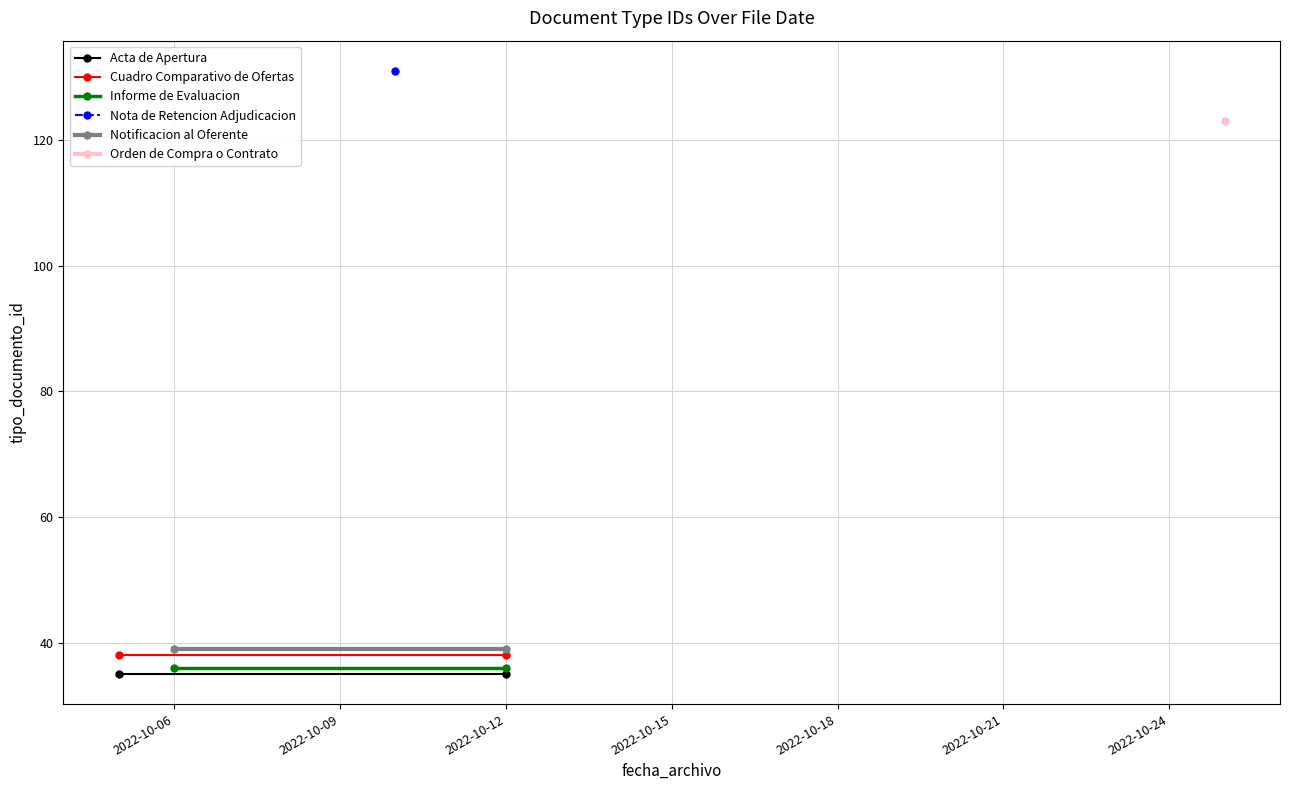

The value of Acta de Apertura at 2022-10-12 is 35. True or false?

True